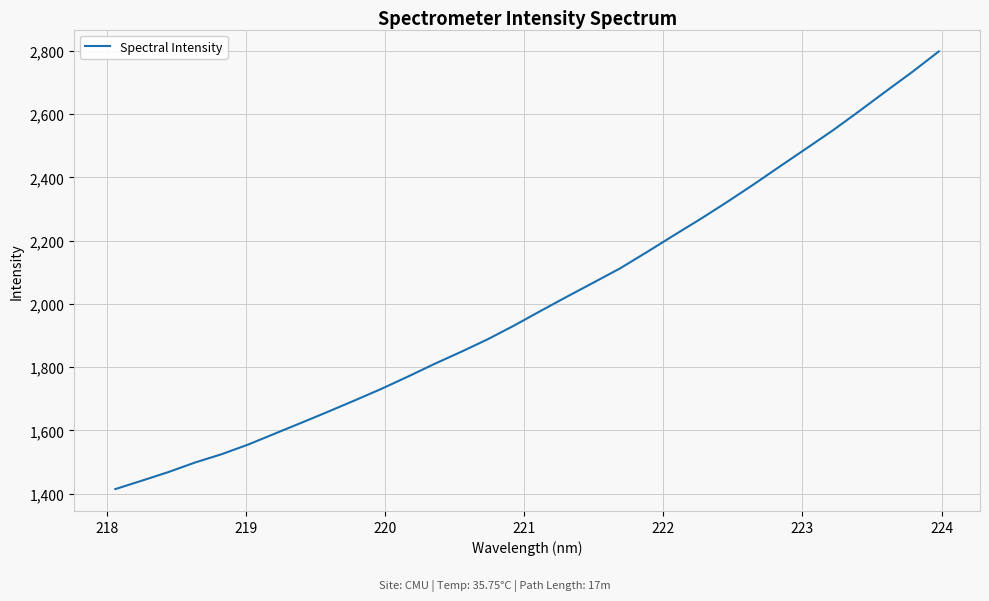

What is the minimum value shown in the chart?

1414.6